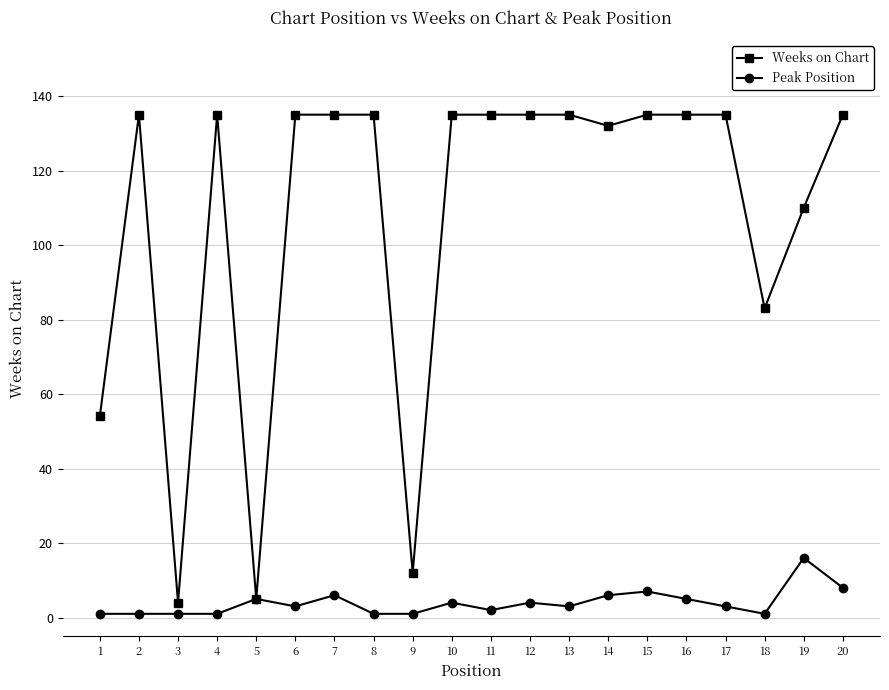

Where does the Peak Position series first go above 3?

5